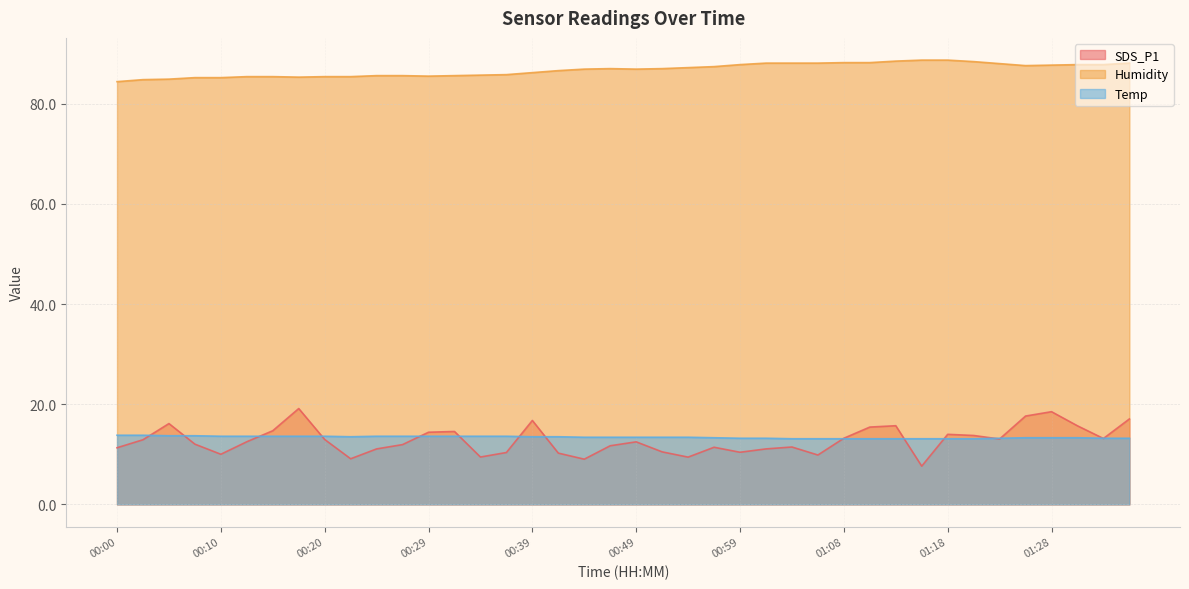

Reading left to right, what are all the values shown in this chart?

SDS_P1: 11.3	12.9	16.1	12.0	10.0	12.5	14.7	19.1	12.9	9.1	11.1	11.9	14.4	14.6	9.4	10.3	16.8	10.2	9.0	11.7	12.5	10.5	9.4	11.4	10.4	11.1	11.4	9.8	13.2	15.4	15.7	7.6	14.0	13.8	13.1	17.6	18.5	15.7	13.2	17.1
Humidity: 84.4	84.8	84.9	85.2	85.2	85.4	85.4	85.3	85.4	85.4	85.6	85.6	85.5	85.6	85.7	85.8	86.2	86.6	86.9	87.0	86.9	87.0	87.2	87.4	87.8	88.1	88.1	88.1	88.2	88.2	88.5	88.7	88.7	88.4	88.0	87.6	87.7	87.8	87.8	88.1
Temp: 13.8	13.8	13.7	13.7	13.6	13.6	13.6	13.6	13.6	13.5	13.6	13.6	13.6	13.6	13.6	13.6	13.5	13.5	13.4	13.4	13.4	13.4	13.4	13.3	13.2	13.2	13.1	13.1	13.1	13.1	13.1	13.1	13.1	13.1	13.2	13.3	13.3	13.3	13.2	13.2